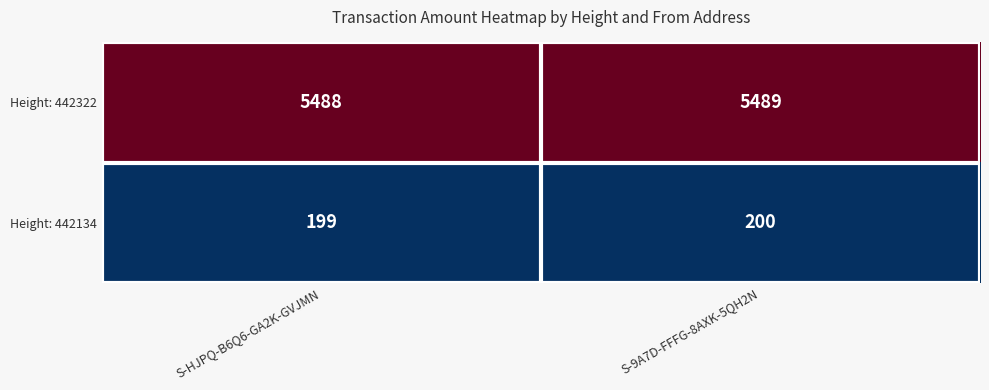

What is the total value across all series at S-9A7D-FFFG-8AXK-5QH2N?

5689